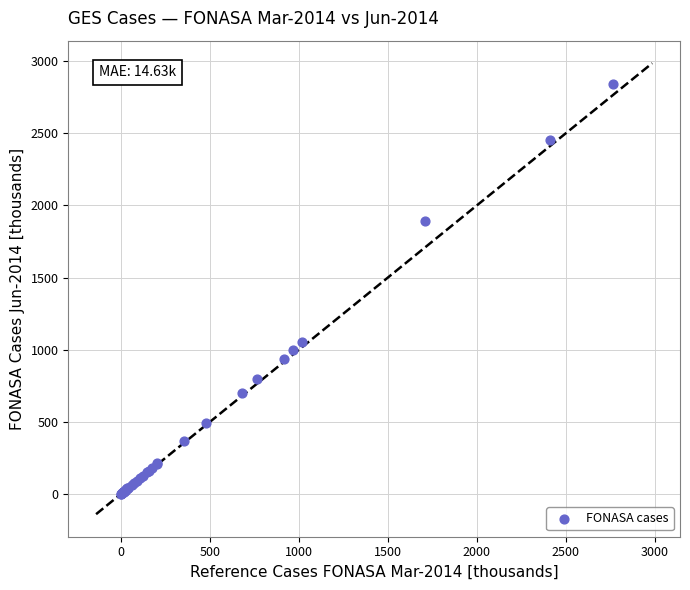

What Y value in the scatter plot is closest to 1423?

1055.4